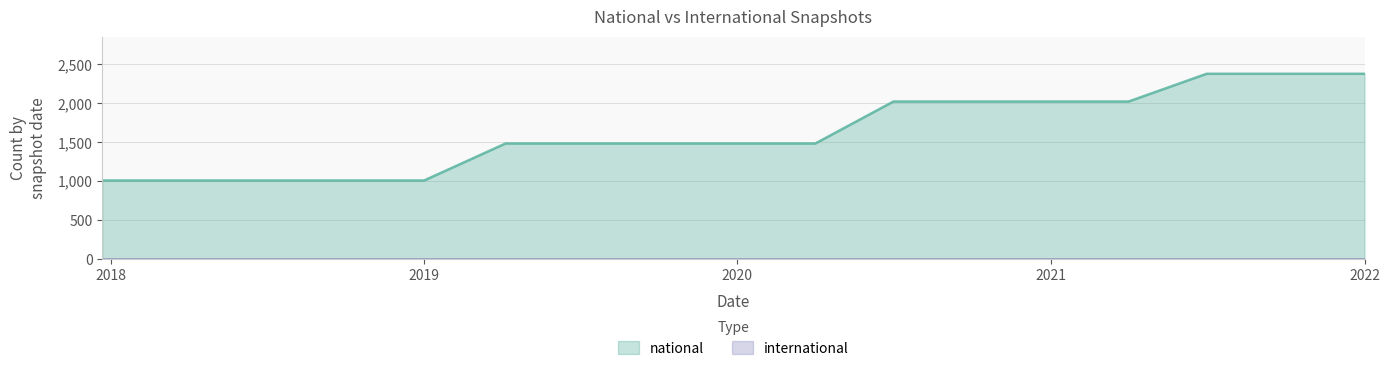

What is the sum of the values at 2021-04-01 and 2020-07-01?

4042